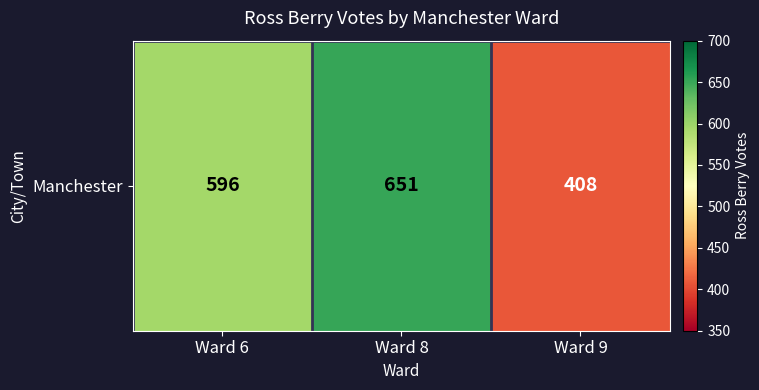

What is the ratio of the value at Ward 9 to the value at Ward 6?

0.7